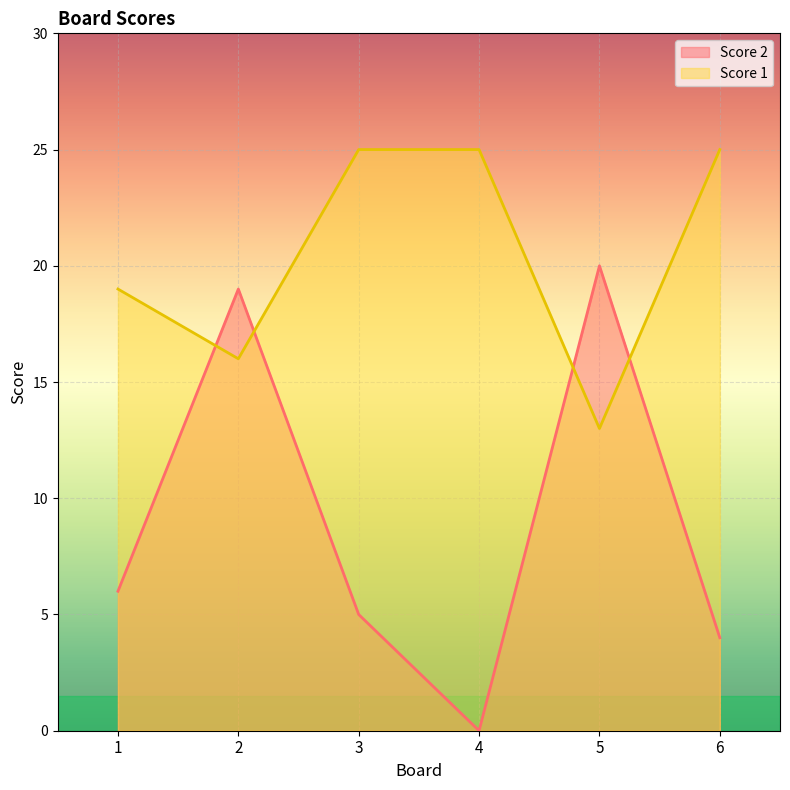

Count the number of categories in the chart.

6